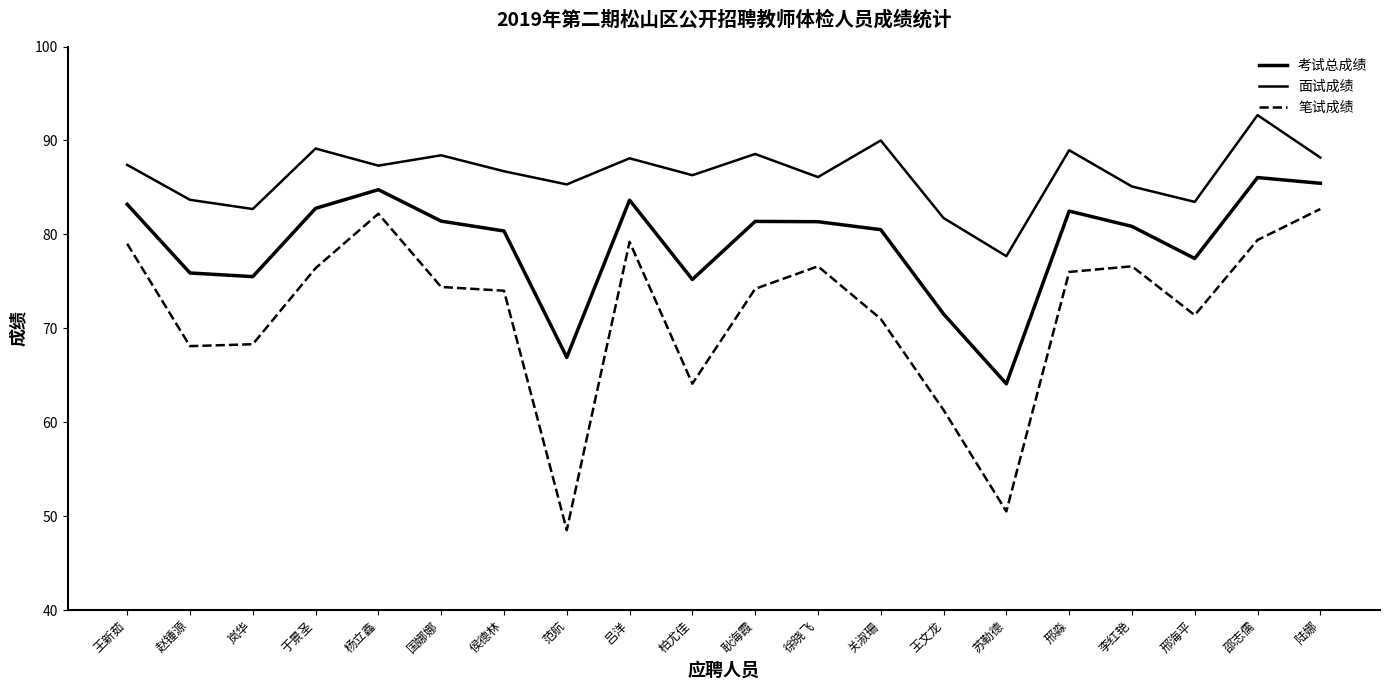

True or false: 笔试成绩 has more than 0 points higher than both neighbors.

True